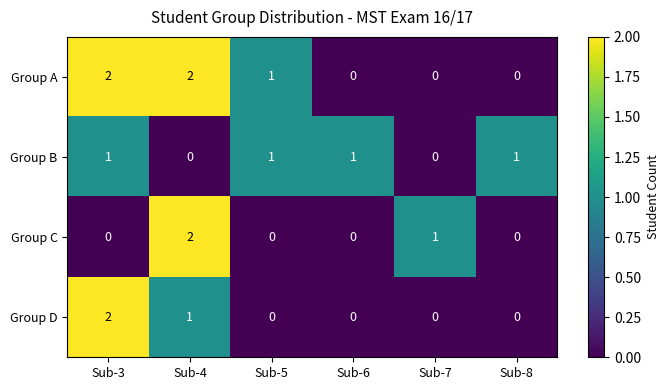

What is the sum of all Group D values?

3